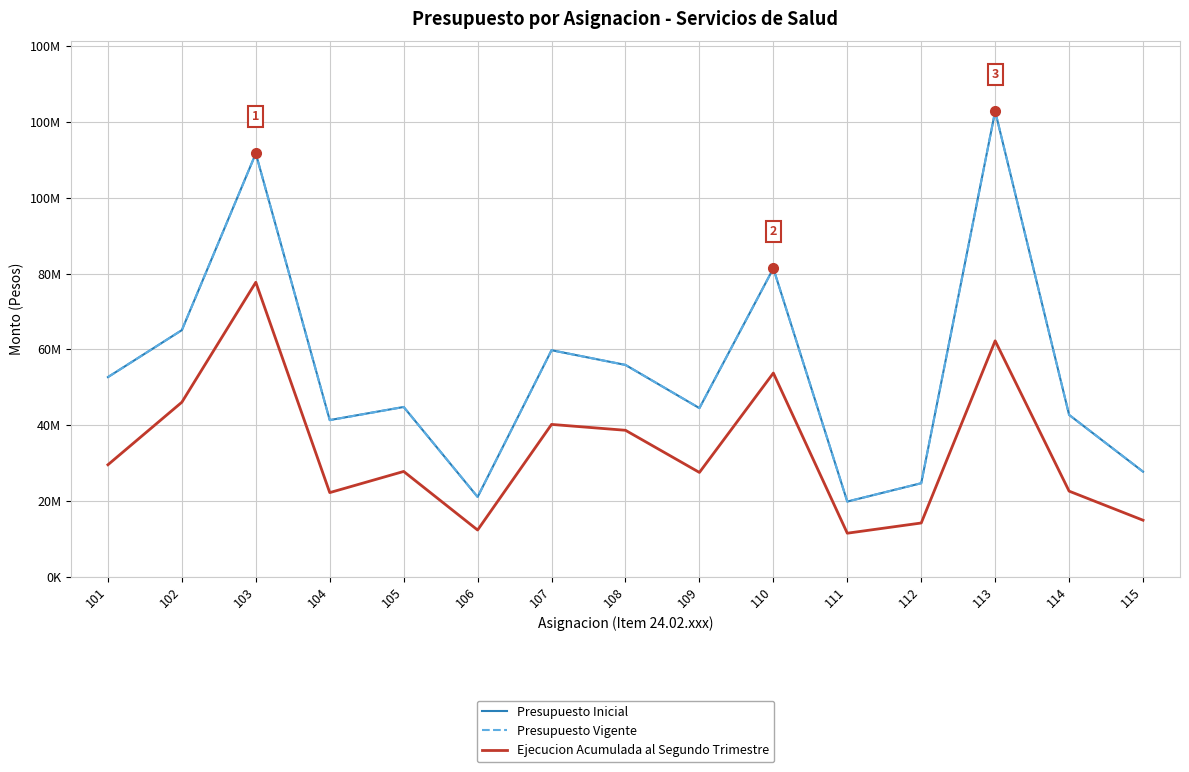

What is the approximate value of Presupuesto Vigente at 114, to the nearest 100?

42680200